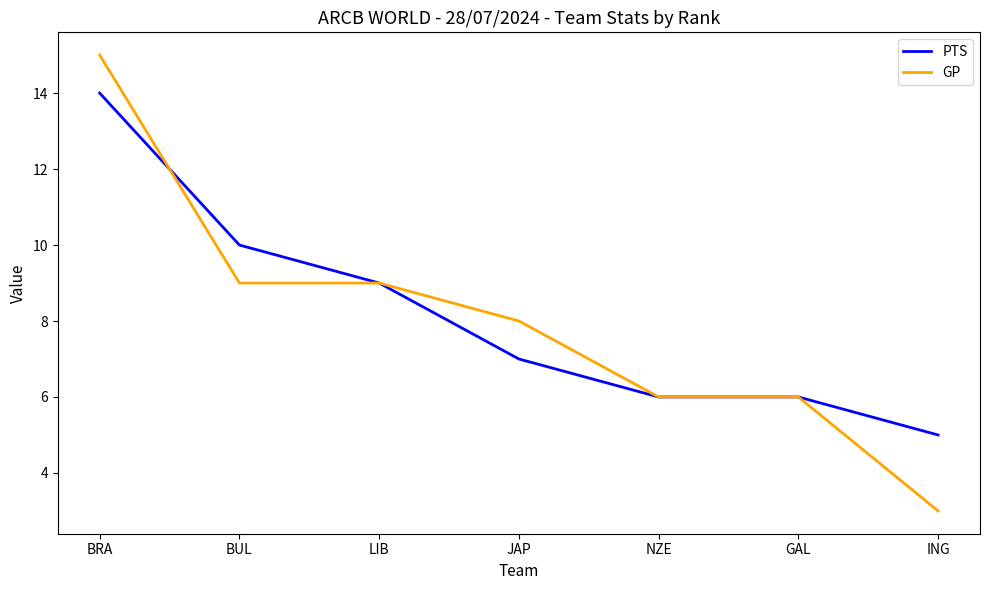

Rank the series by their average value, from lowest to highest.

GP, PTS